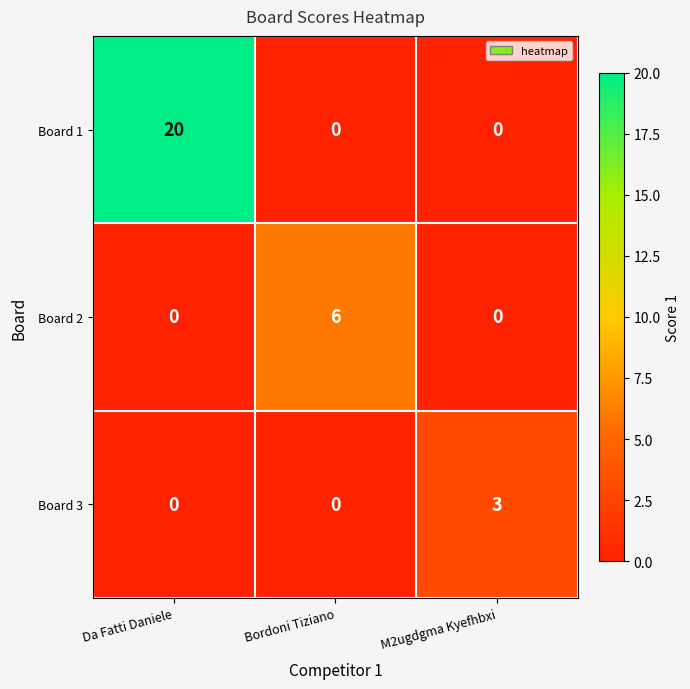

At how many categories does at least one series exceed 4?

2